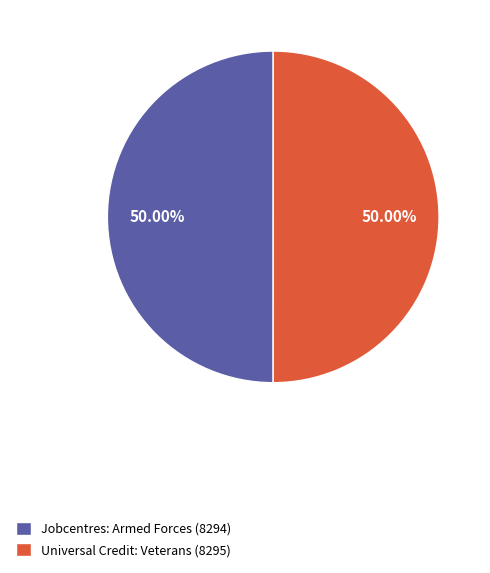

Approximately how many times larger is the value at Universal Credit: Veterans (8295) compared to Jobcentres: Armed Forces (8294)?

1.0